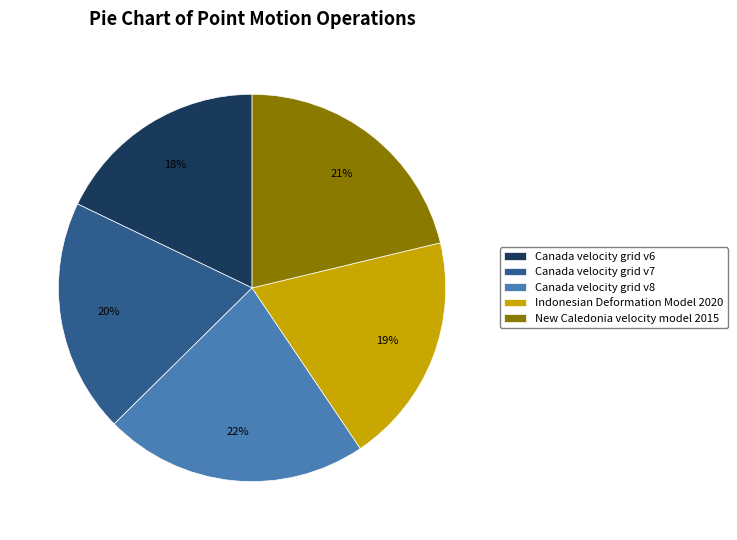

Which category has the smallest portion of the pie?

Canada velocity grid v6